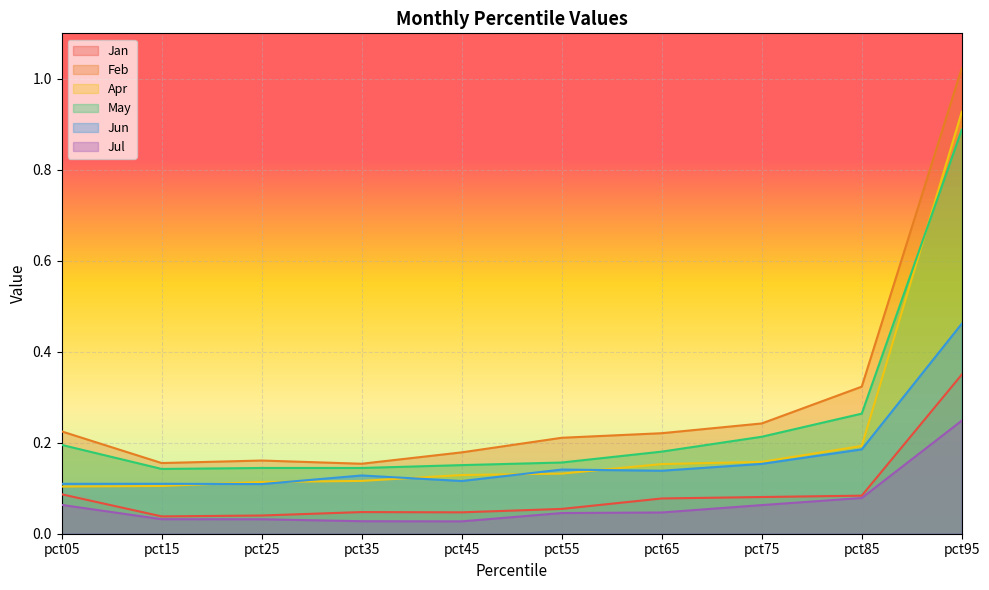

Reading left to right, extract all data points from this chart.

Jan: pct05=0.1	pct15=0.0	pct25=0.0	pct35=0.0	pct45=0.0	pct55=0.1	pct65=0.1	pct75=0.1	pct85=0.1	pct95=0.3
Feb: pct05=0.2	pct15=0.2	pct25=0.2	pct35=0.2	pct45=0.2	pct55=0.2	pct65=0.2	pct75=0.2	pct85=0.3	pct95=1.0
Apr: pct05=0.1	pct15=0.1	pct25=0.1	pct35=0.1	pct45=0.1	pct55=0.1	pct65=0.2	pct75=0.2	pct85=0.2	pct95=0.9
May: pct05=0.2	pct15=0.1	pct25=0.1	pct35=0.1	pct45=0.2	pct55=0.2	pct65=0.2	pct75=0.2	pct85=0.3	pct95=0.9
Jun: pct05=0.1	pct15=0.1	pct25=0.1	pct35=0.1	pct45=0.1	pct55=0.1	pct65=0.1	pct75=0.2	pct85=0.2	pct95=0.5
Jul: pct05=0.1	pct15=0.0	pct25=0.0	pct35=0.0	pct45=0.0	pct55=0.0	pct65=0.0	pct75=0.1	pct85=0.1	pct95=0.2